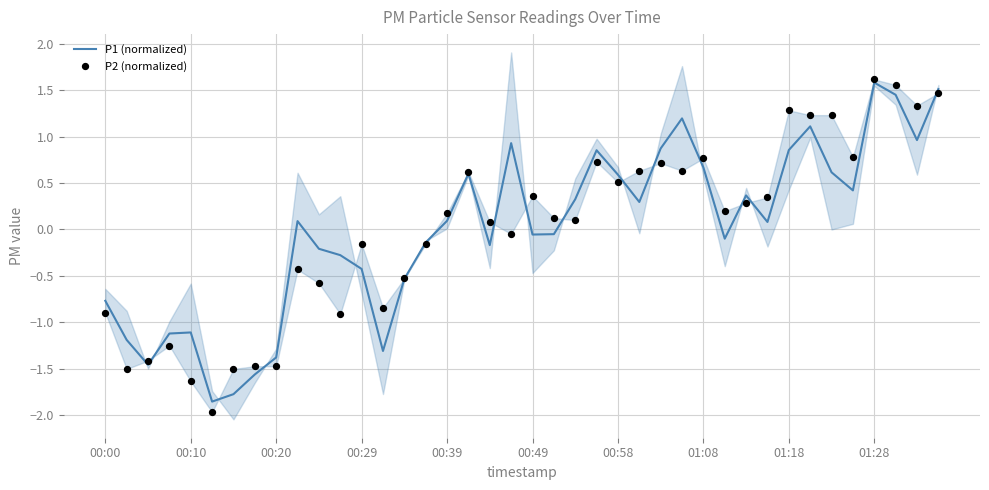

What are all the series names shown in the legend?

P1 (normalized), P2 (normalized)